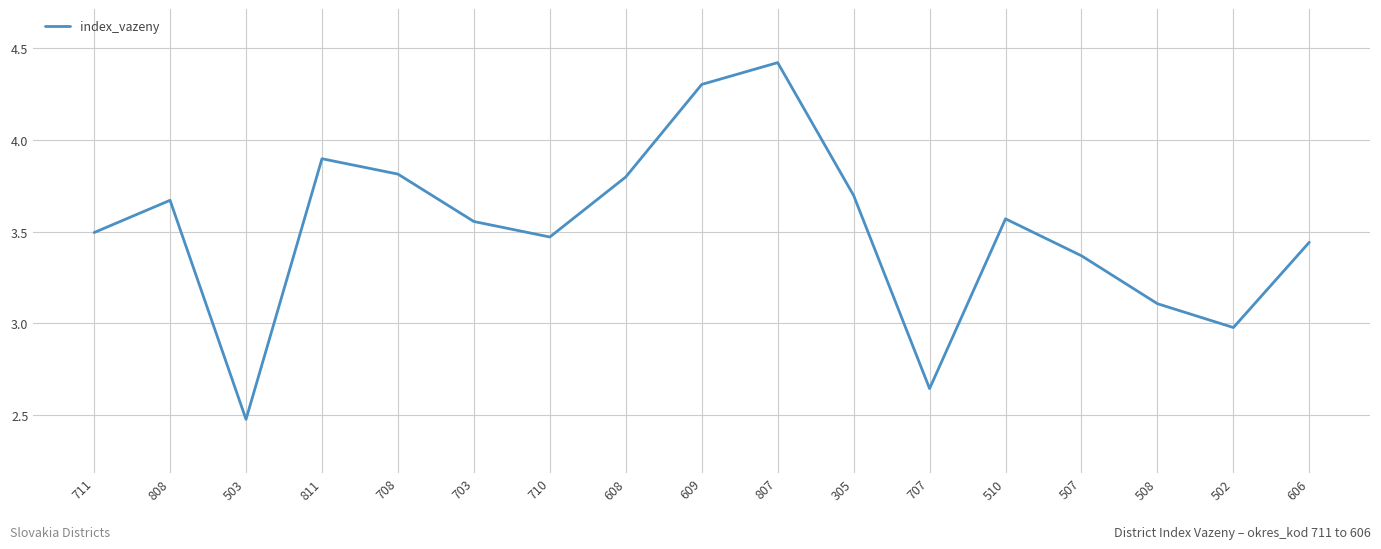

Which has a higher value, 305 or 807?

807